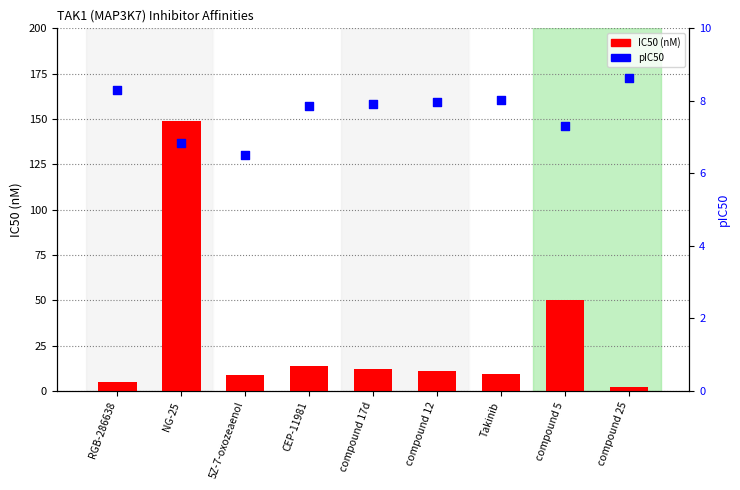

Which series has the largest total across all categories?

IC50 (nM)